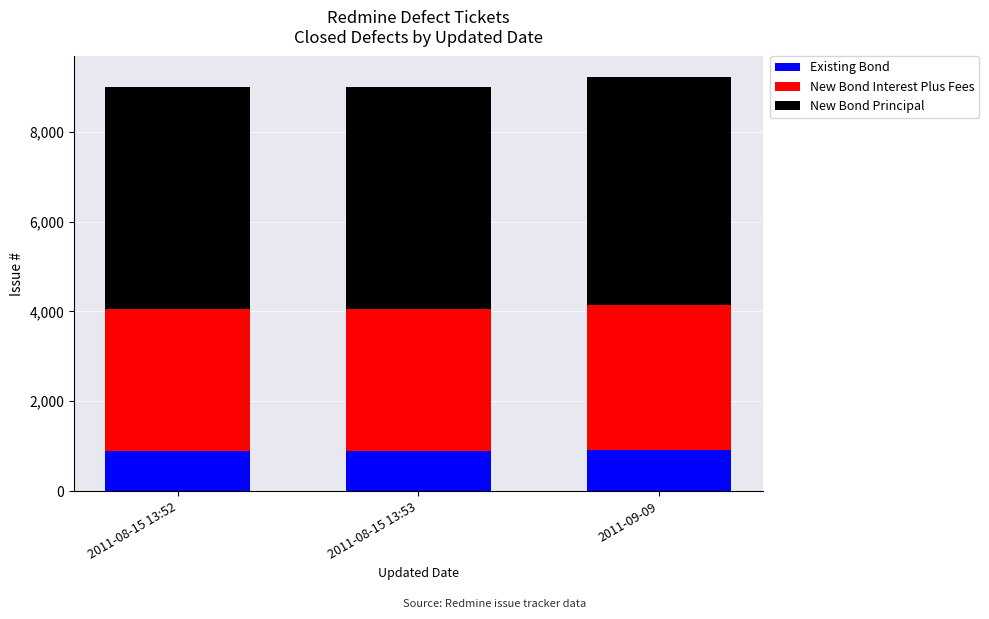

What is the total value across all series at 2011-08-15 13:52?

9003.0